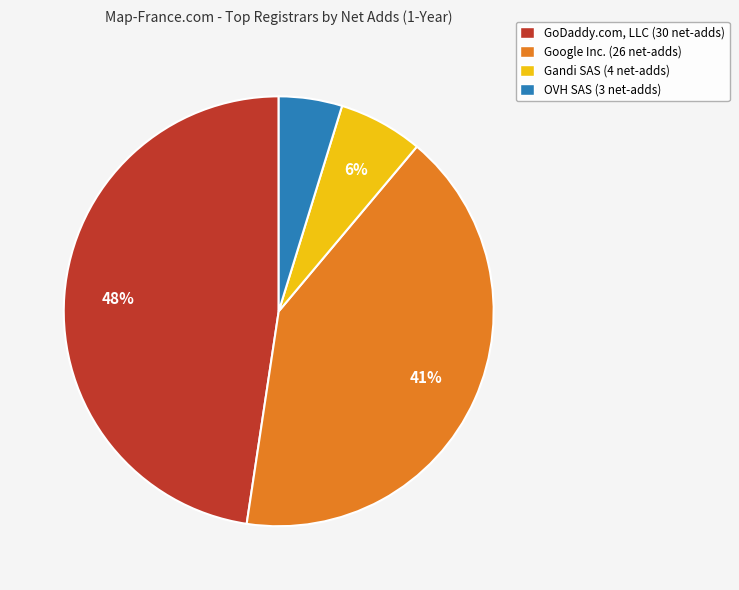

To the nearest percent, what is the average slice percentage?

25%